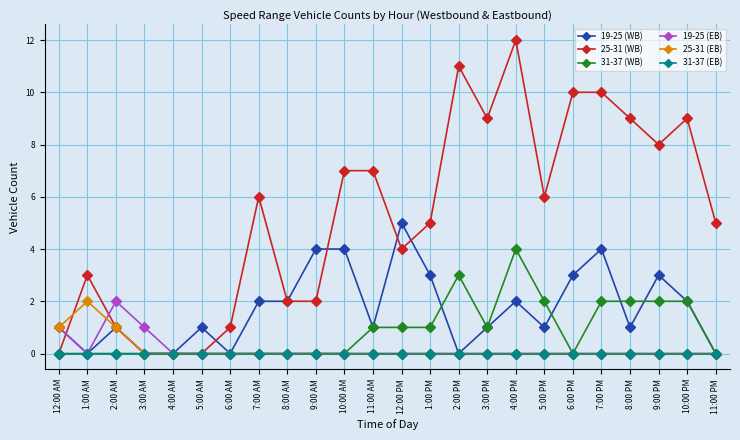

The 31-37 (WB) series shows 2 at 5:00 PM. True or false?

True